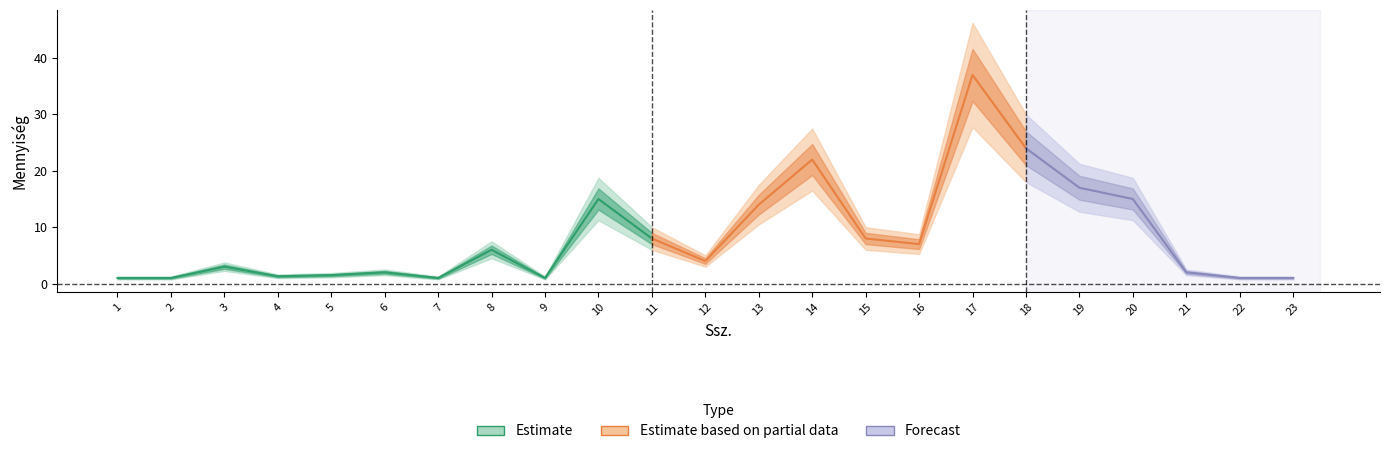

The Menny. series shows 9.8 at 20. True or false?

False